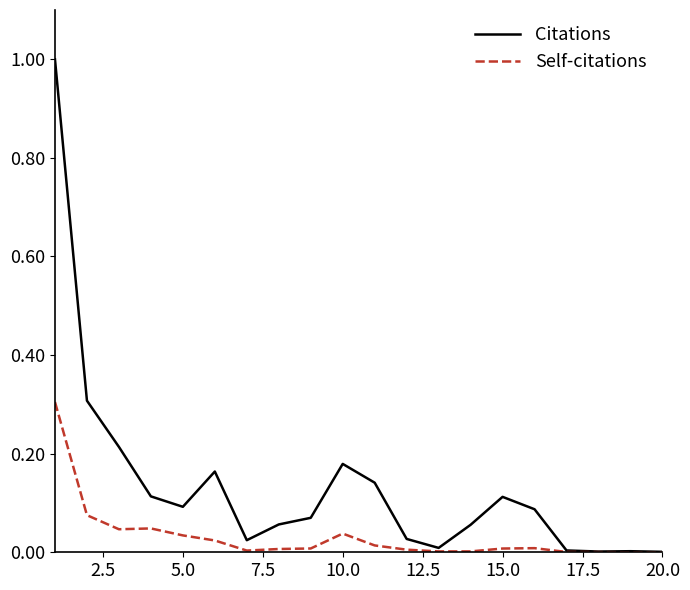

Rank the series by their maximum value, from highest to lowest.

Citations, Self-citations